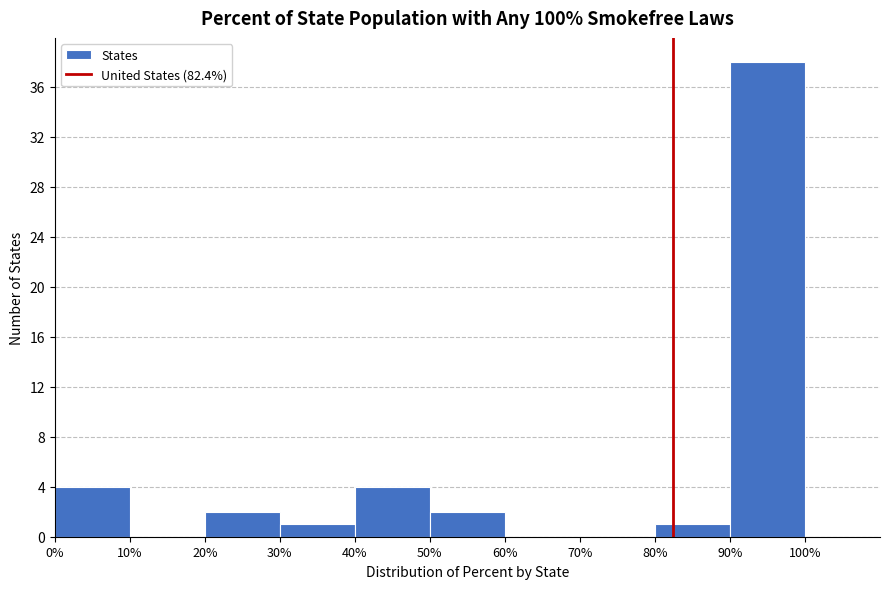

Reading left to right, transcribe this chart: for each bar, give the range it covers on the x-axis and its height. The values are not printed on the chart, so give them approximately, as read against the axis.

0% to 10%: 4
10% to 20%: 0
20% to 30%: 2
30% to 40%: 1
40% to 50%: 4
50% to 60%: 2
60% to 70%: 0
70% to 80%: 0
80% to 90%: 1
90% to 100%: 38